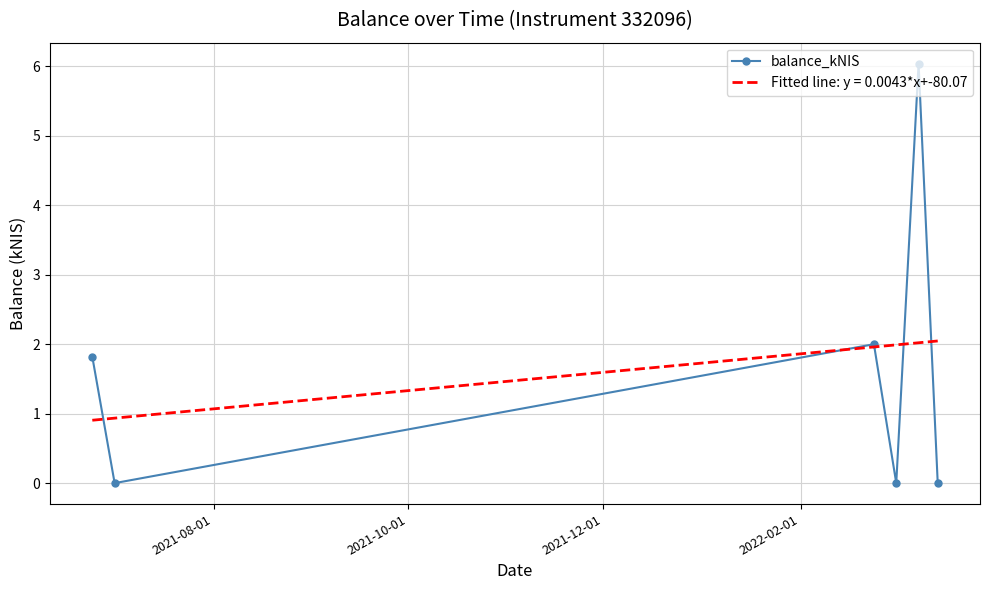

True or false: balance_kNIS has more than 2 points higher than both neighbors.

False